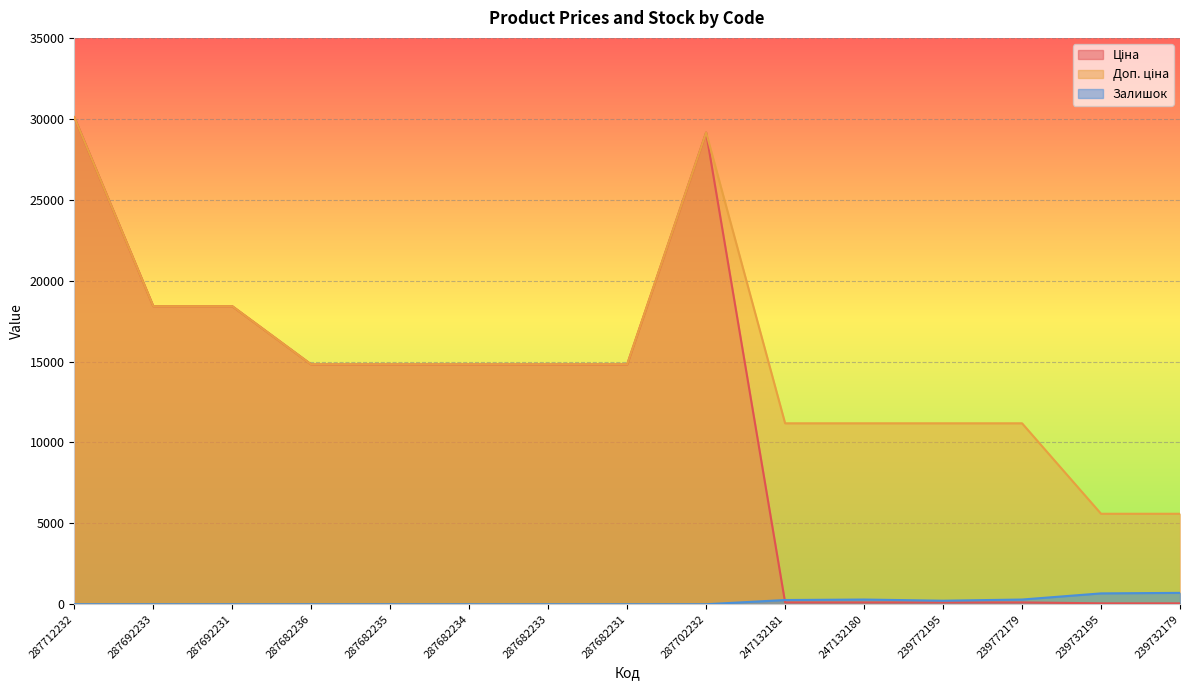

Is it true that Залишок equals 466.1 at 247132180?

False